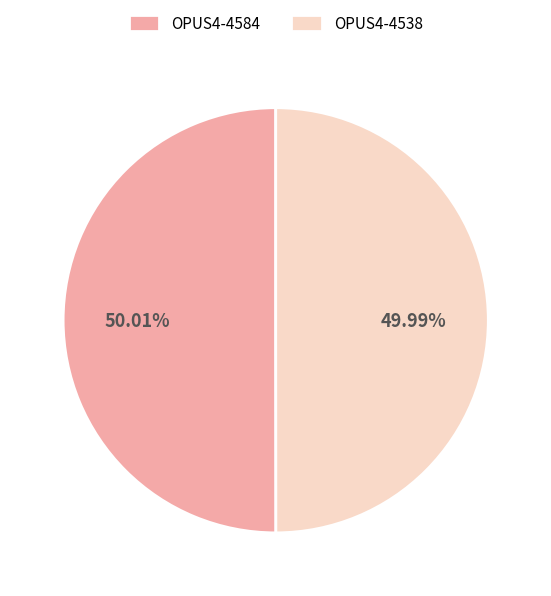

Combined, what portion of the pie is OPUS4-4584 and OPUS4-4538?

100.0%